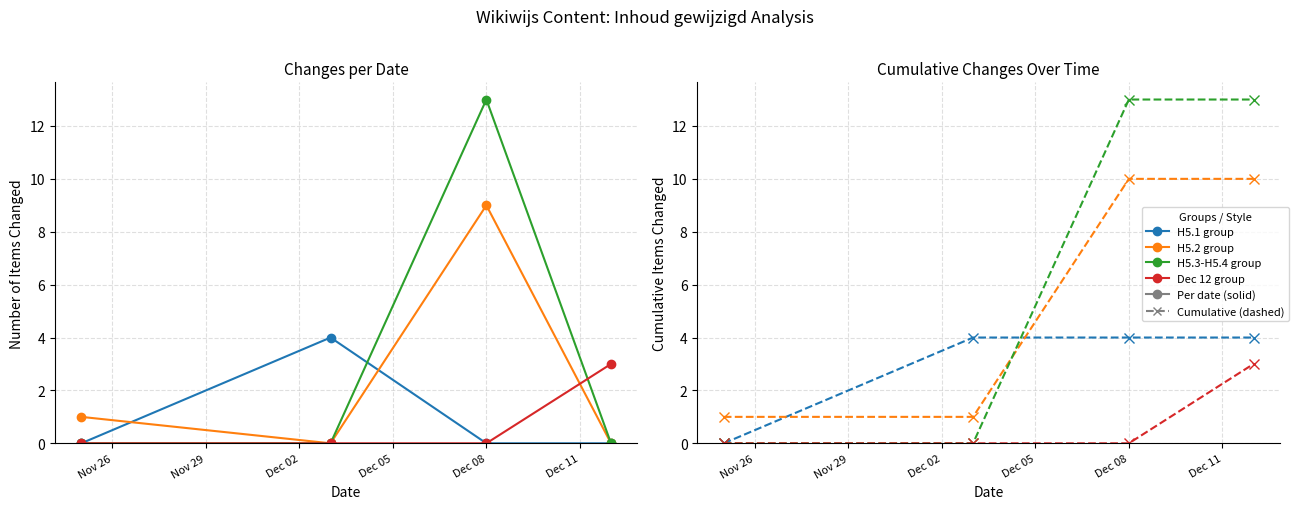

What are all the series names shown in the legend?

H5.1 group, H5.2 group, H5.3-H5.4 group, Dec 12 group